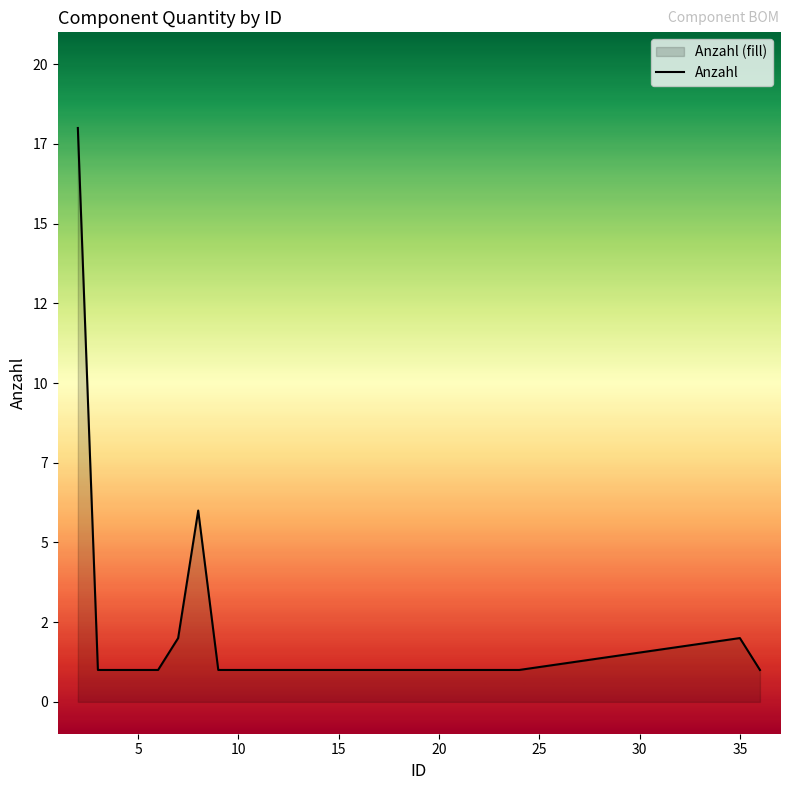

The chart shows a value of 1 at 10. True or false?

True